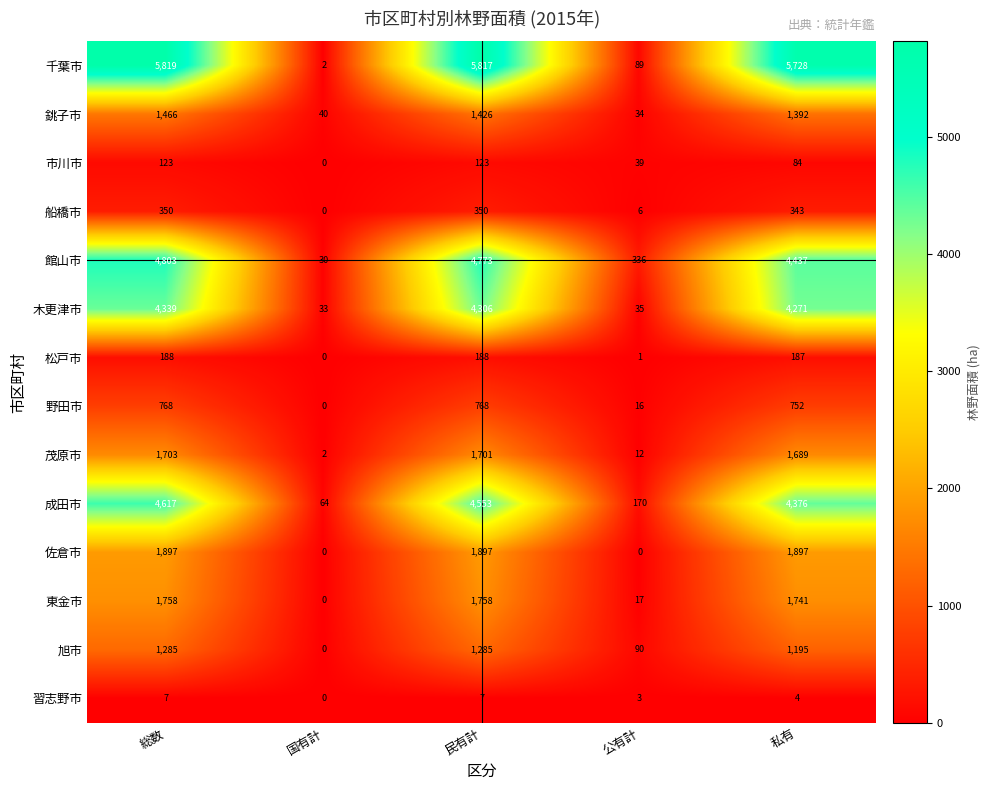

Rank the series at 総数 from highest to lowest value.

千葉市, 館山市, 成田市, 木更津市, 佐倉市, 東金市, 茂原市, 銚子市, 旭市, 野田市, 船橋市, 松戸市, 市川市, 習志野市